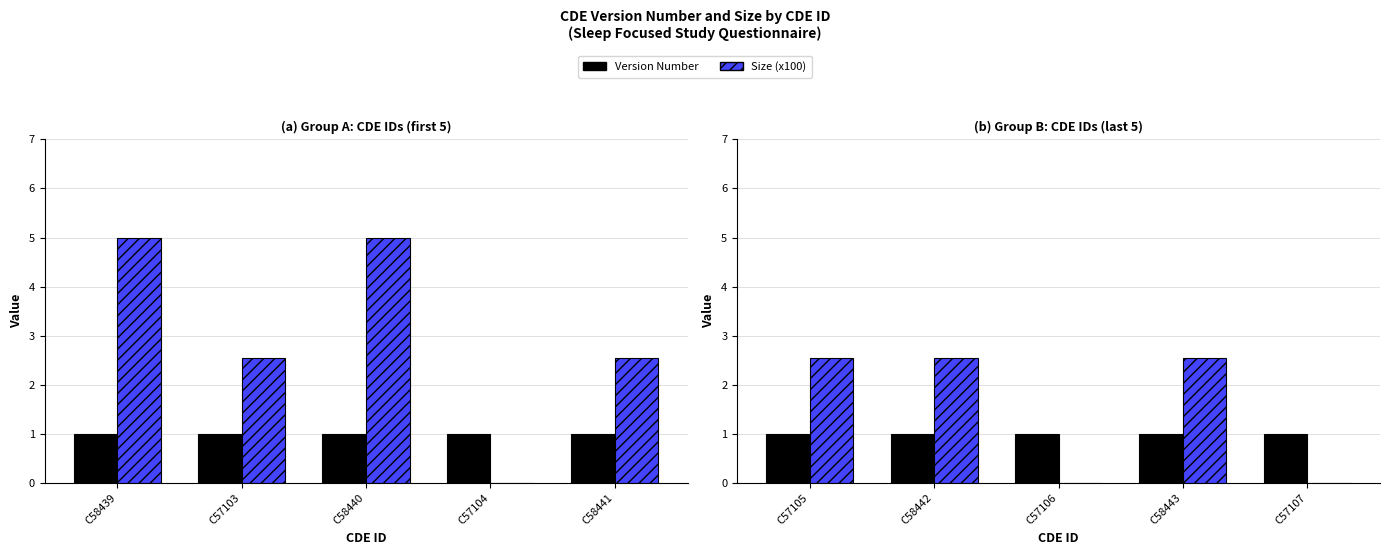

At which label does Size (x100) reach its peak?

C57105